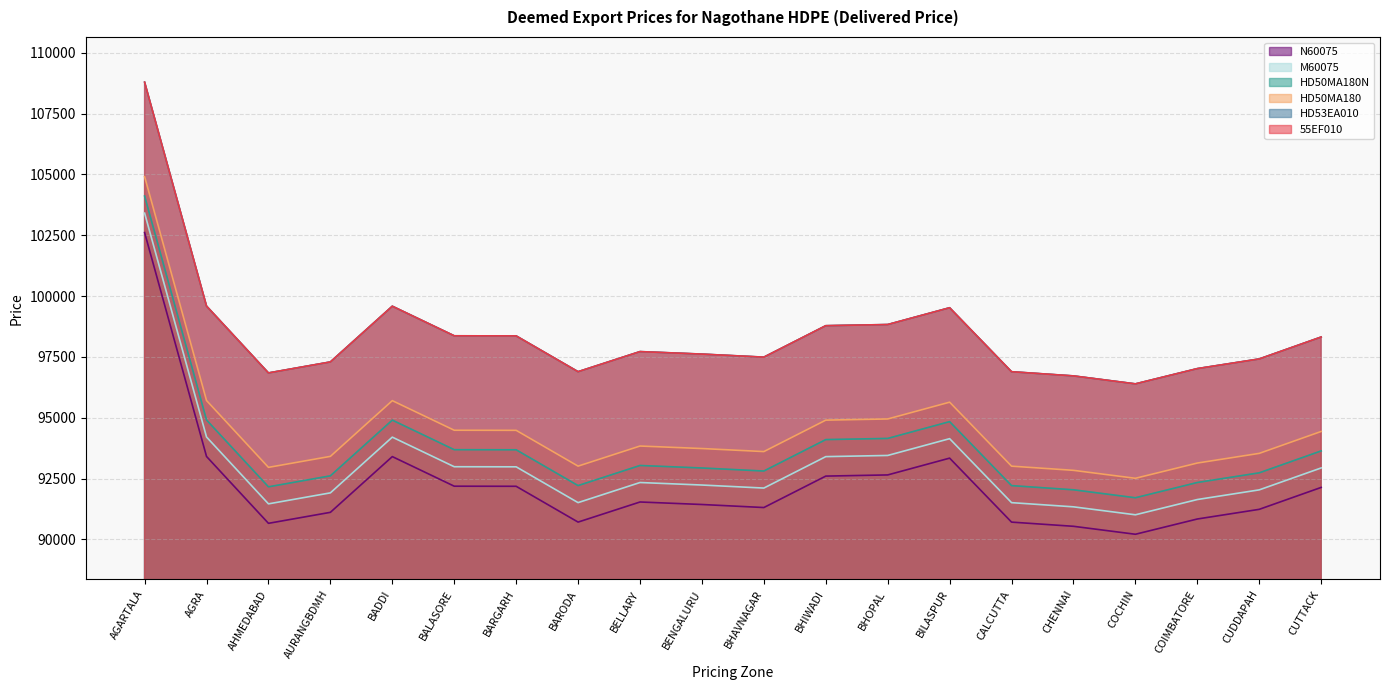

What is the label of the 9th point from the left?

BELLARY